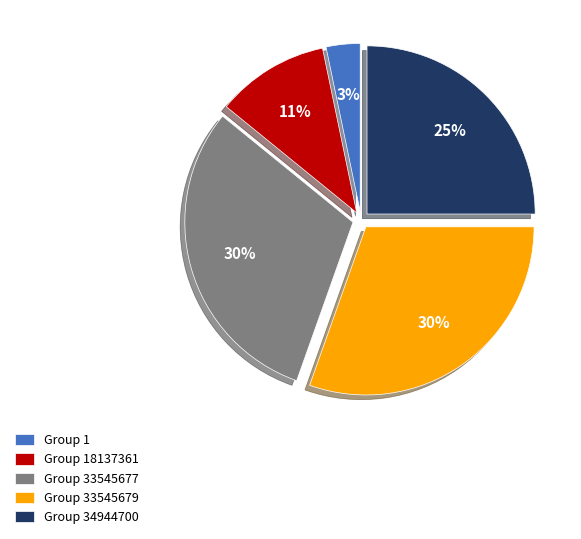

True or false: Group 33545679 accounts for 24% of the total.

False